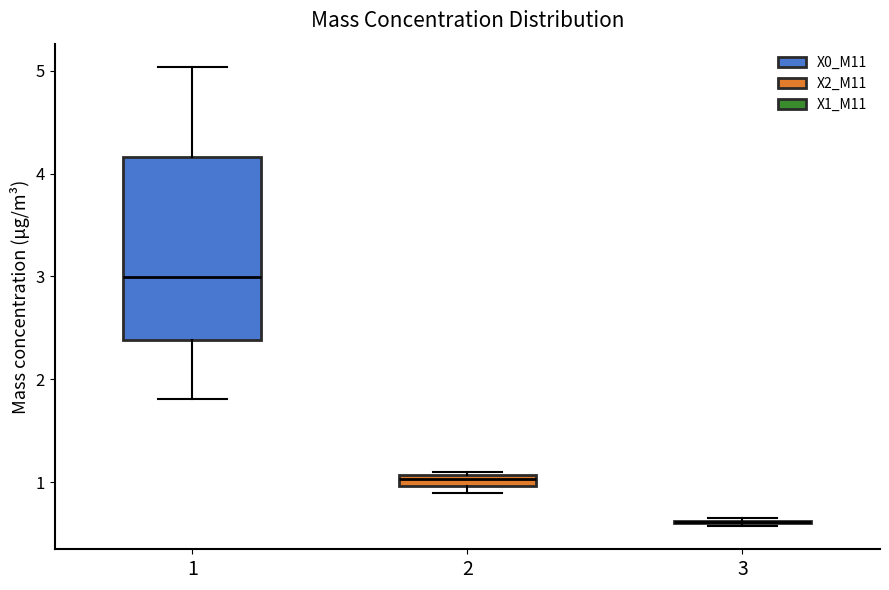

Which box is the tallest, from its lower edge to its upper edge?

1